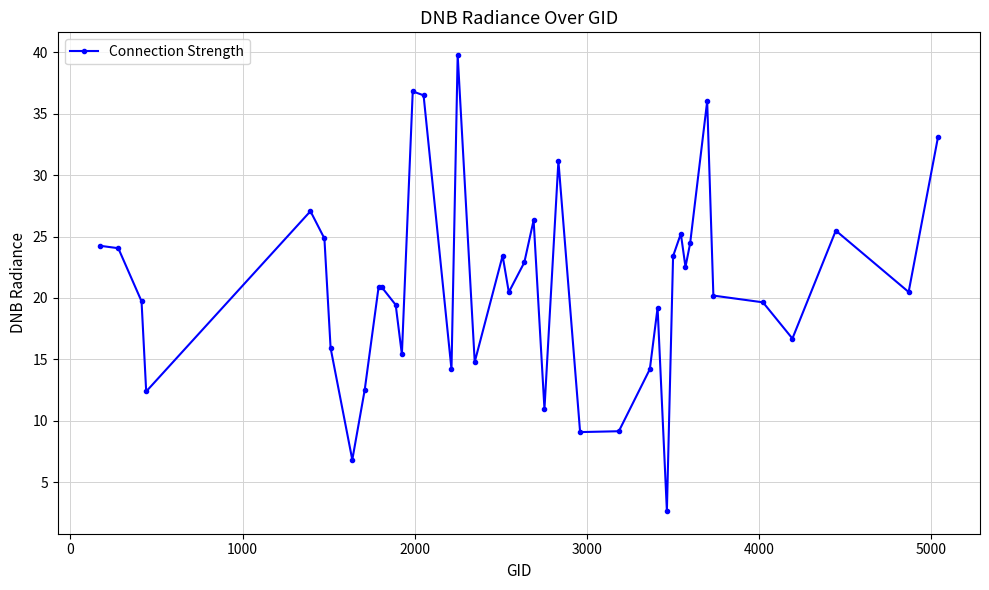

What is the greatest value displayed?

39.8